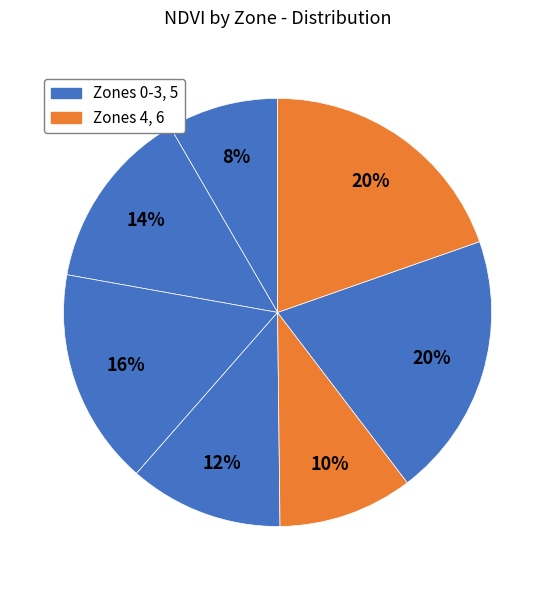

Rank the categories by value from lowest to highest.

Zone 0, Zone 4, Zone 3, Zone 1, Zone 2, Zone 6, Zone 5